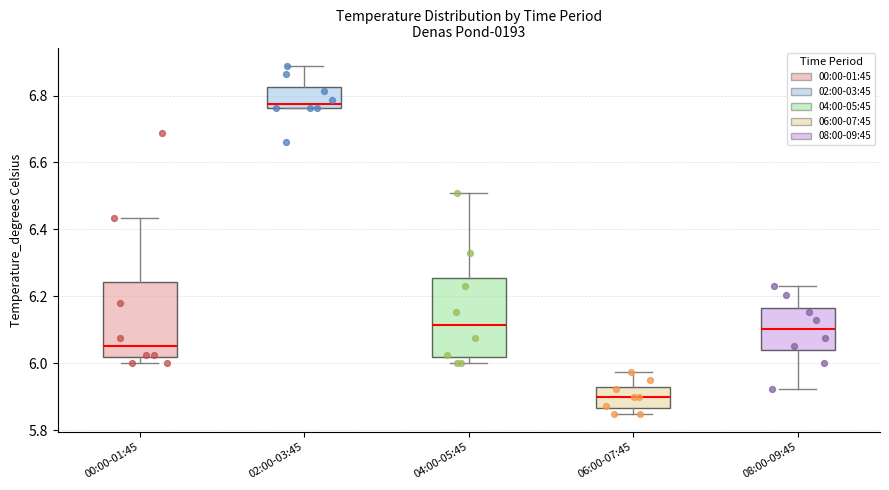

Which box's median line is the highest?

02:00-03:45